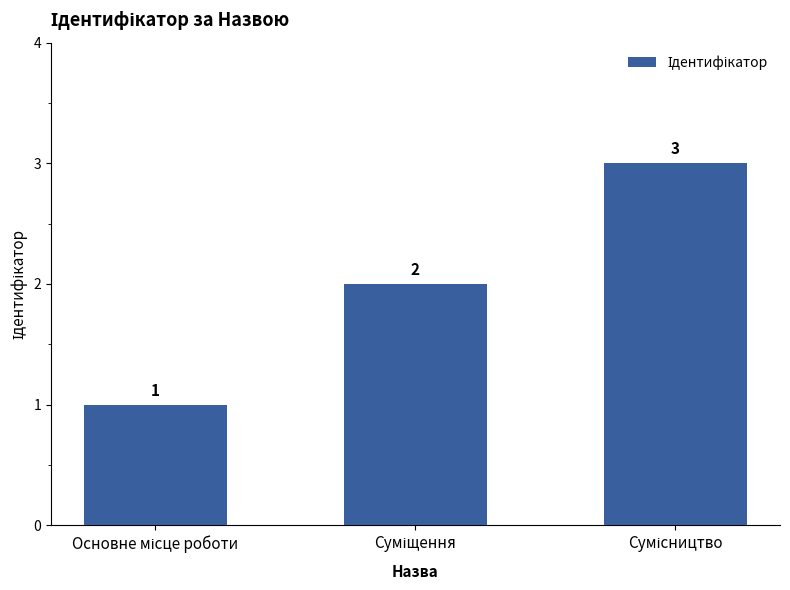

What is the greatest value displayed?

3